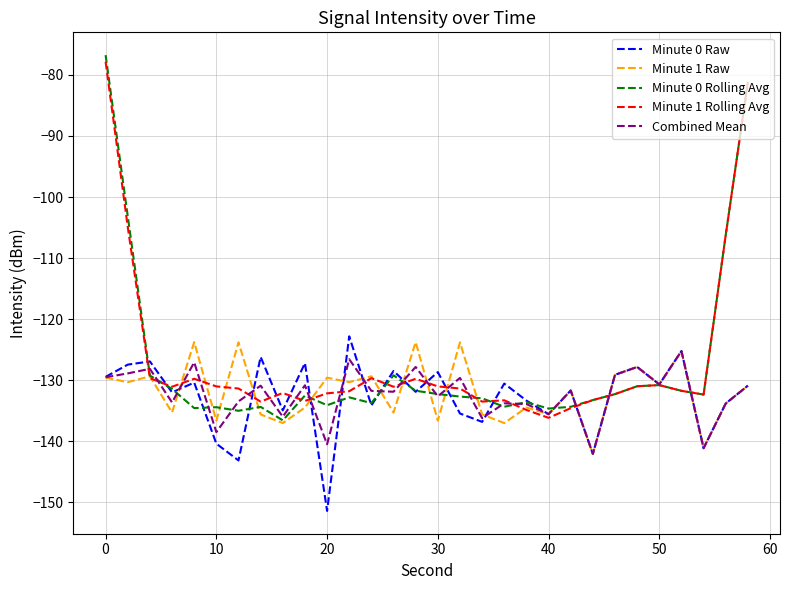

What is the sum of all Minute 0 Raw values?

-3979.5